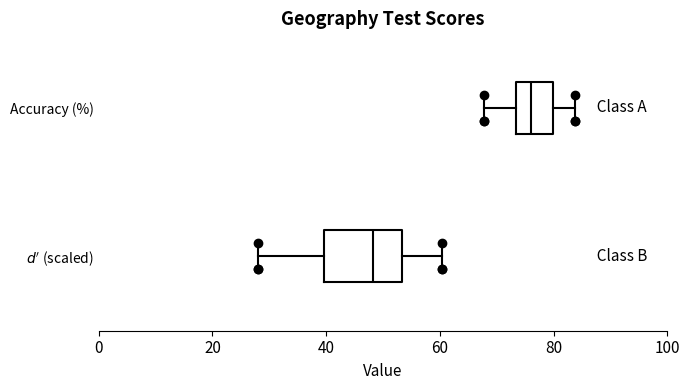

Which box's median line is the furthest to the left?

$d'$ (scaled)